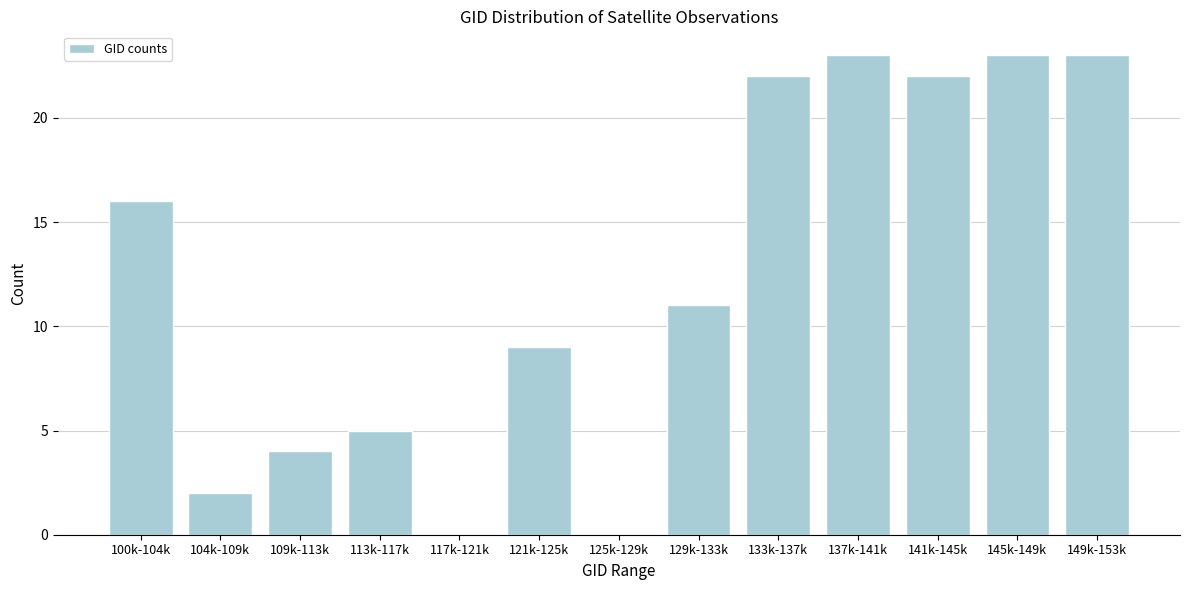

Reading left to right, transcribe all the data shown in this chart.

100k-104k=16	104k-109k=2	109k-113k=4	113k-117k=5	117k-121k=0	121k-125k=9	125k-129k=0	129k-133k=11	133k-137k=22	137k-141k=23	141k-145k=22	145k-149k=23	149k-153k=23